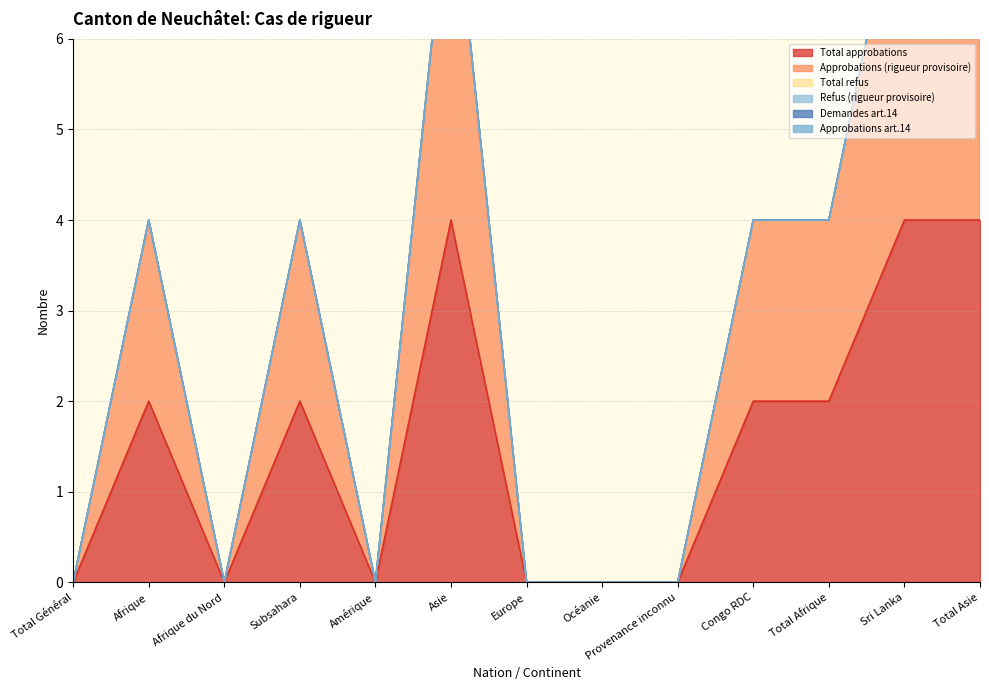

Between Provenance inconnu and Asie, which is larger?

Asie